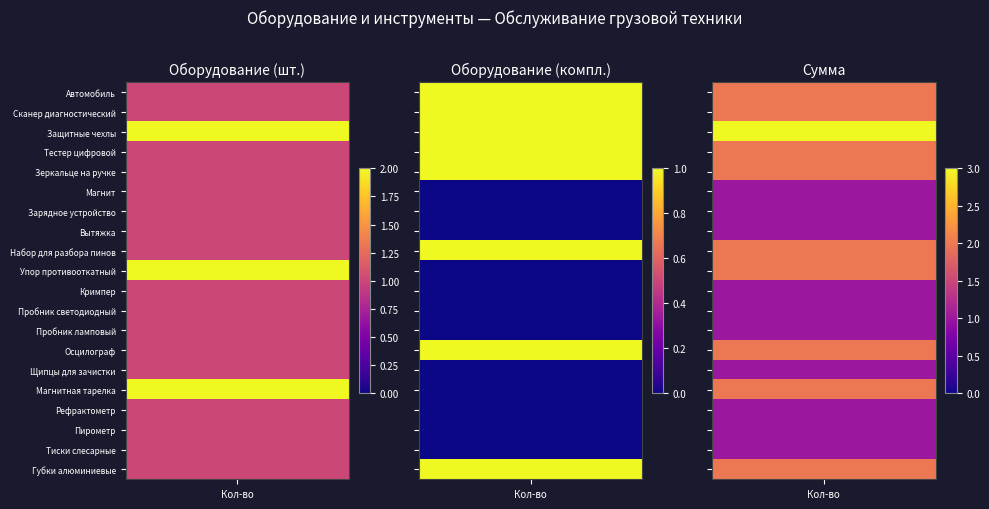

At which label is компл. closest to 0?

Зарядное устройство